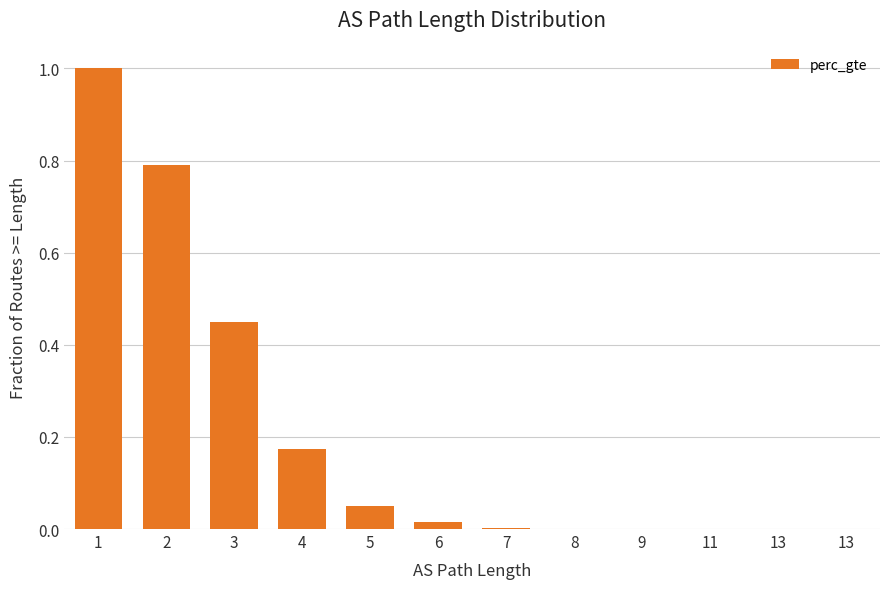

The chart shows a value of 0.0 at 7. True or false?

True